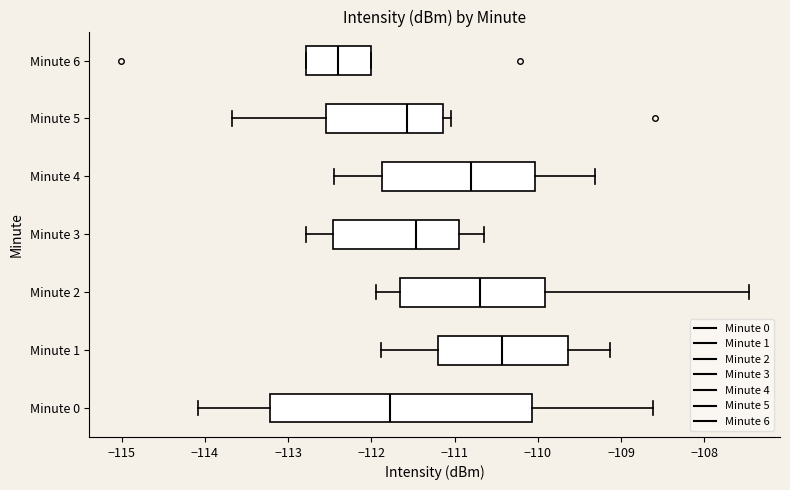

Which box is the widest, from its left edge to its right edge?

Minute 0